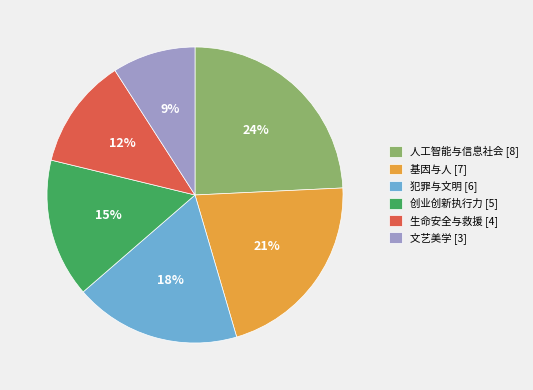

Do 生命安全与救援 [4] and 基因与人 [7] together represent more than half of the pie?

No